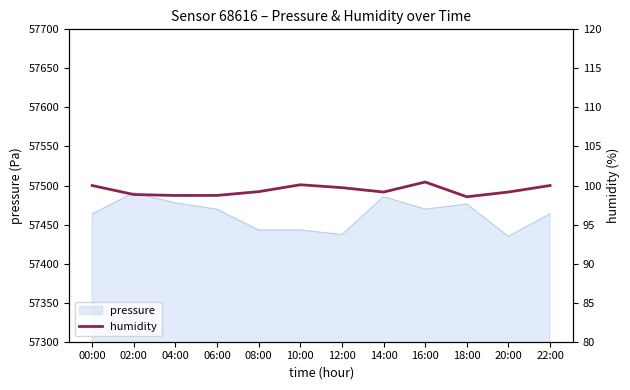

True or false: the data has more than 0 interior local peaks.

True